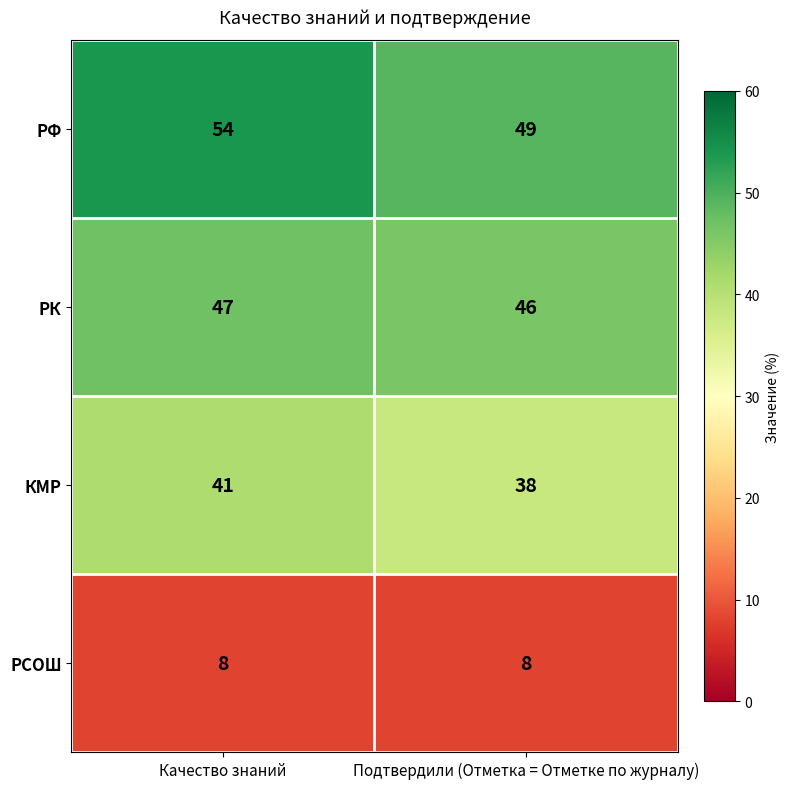

List the series in order of their peak value, highest first.

РФ, РК, КМР, РСОШ